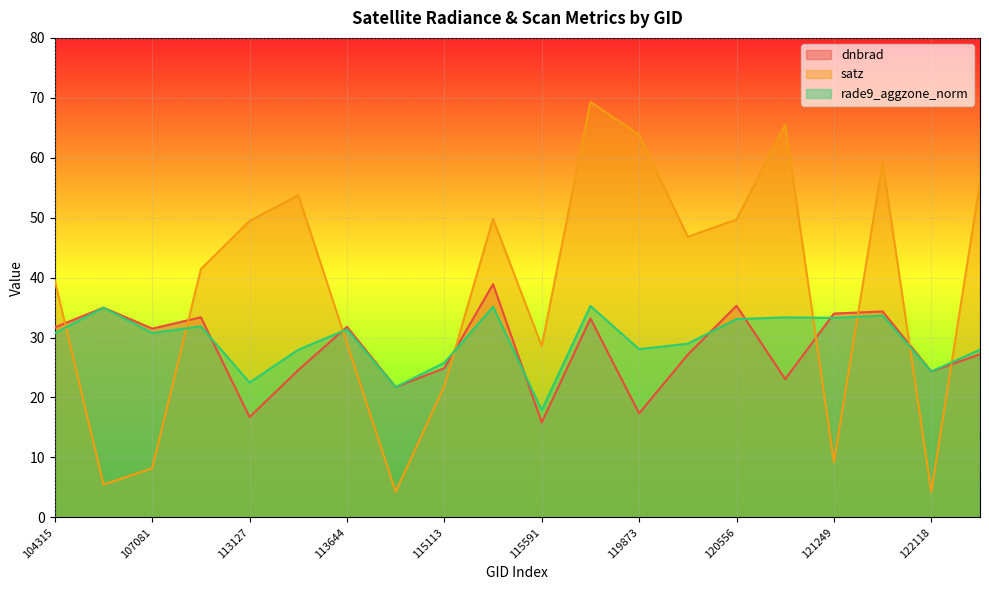

Reading left to right, extract all data points from this chart.

dnbrad: 31.7	35.0	31.5	33.4	16.7	24.6	31.8	21.7	24.9	38.9	15.8	33.2	17.3	27.1	35.3	23.1	34.0	34.4	24.3	27.2
satz: 39.5	5.5	8.2	41.4	49.5	53.7	29.0	4.3	21.9	49.8	28.6	69.3	63.8	46.8	49.7	65.5	9.2	59.2	4.3	55.9
rade9_aggzone_norm: 30.7	35.0	30.8	31.9	22.5	28.0	31.4	21.7	25.8	35.1	17.9	35.3	28.1	29.0	33.1	33.4	33.3	33.7	24.3	28.0